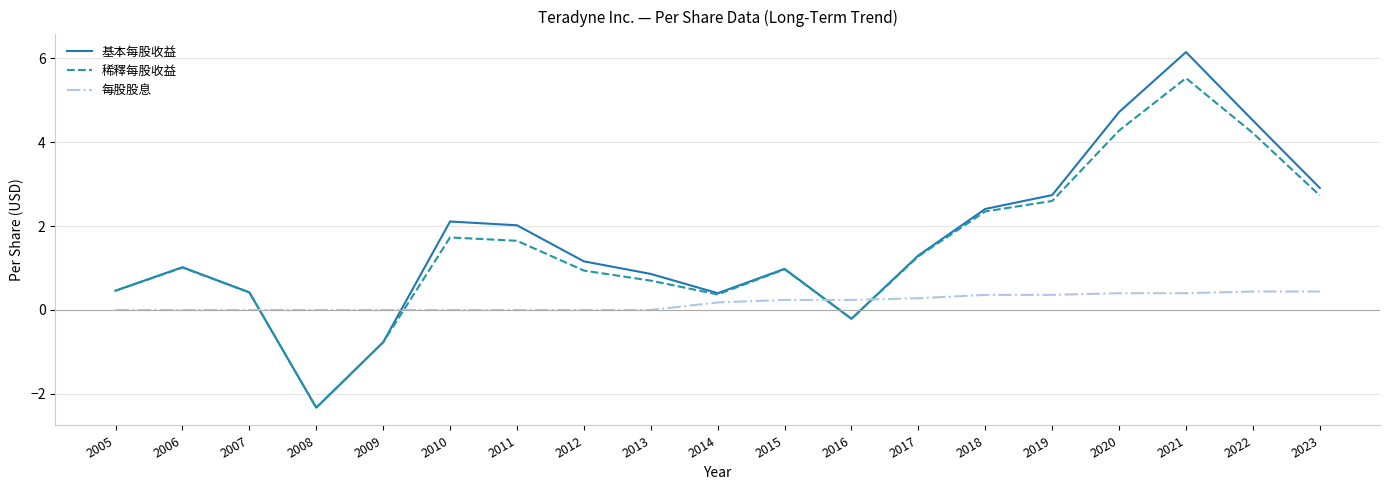

How many values in 基本每股收益 are below zero?

3